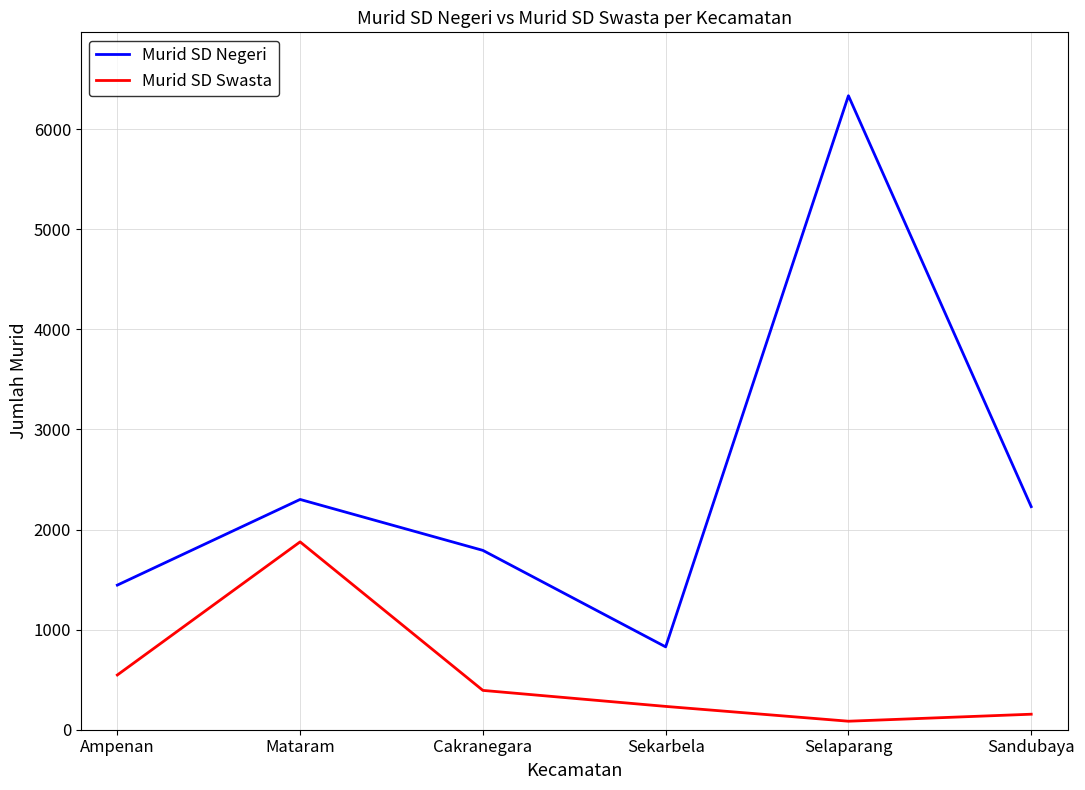

Count the number of data series in this chart.

2